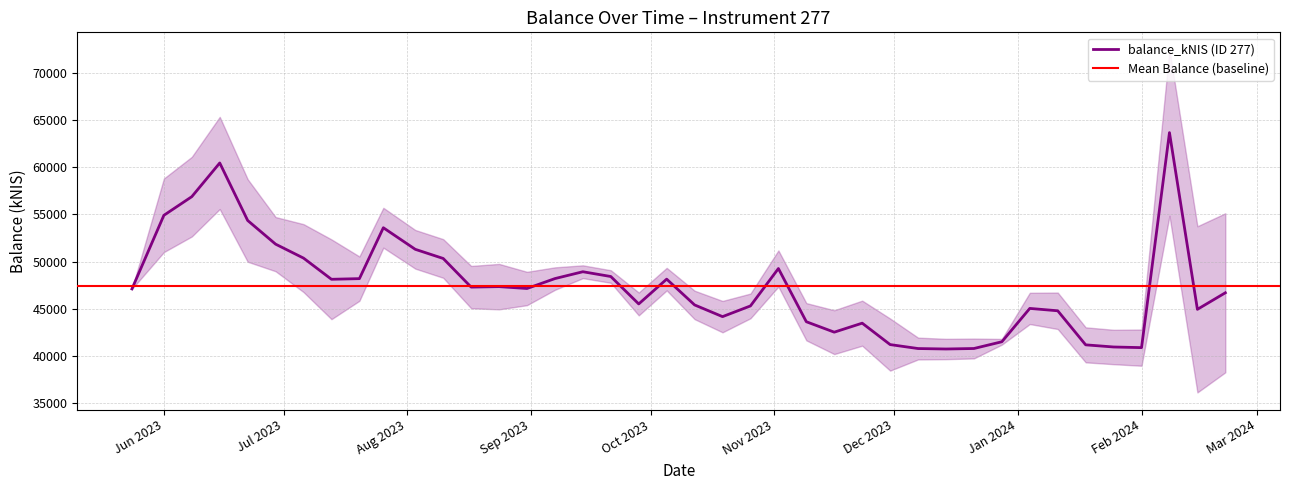

At which label is the value closest to 52196?

2023-06-29